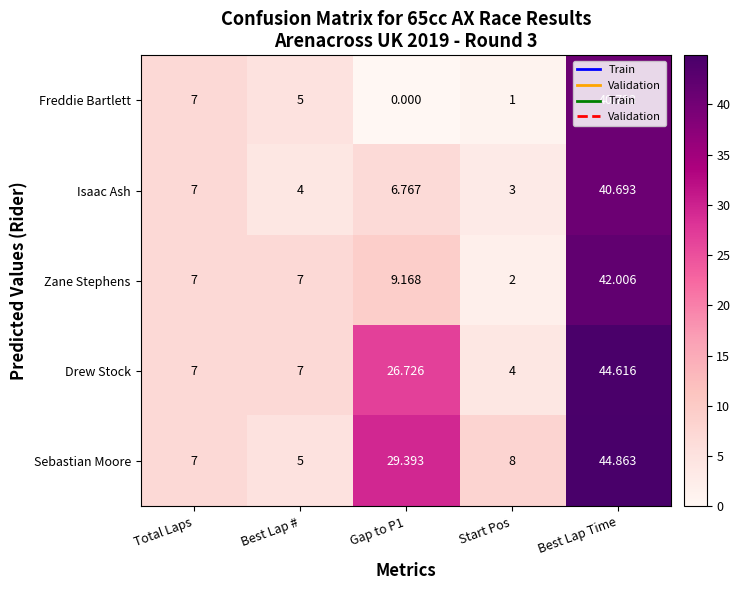

Which series changed the most between Best Lap # and Start Pos?

Zane Stephens